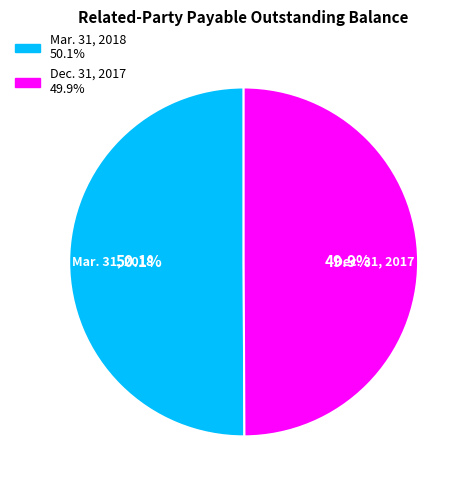

Is there any slice that represents more than half of the pie?

Yes